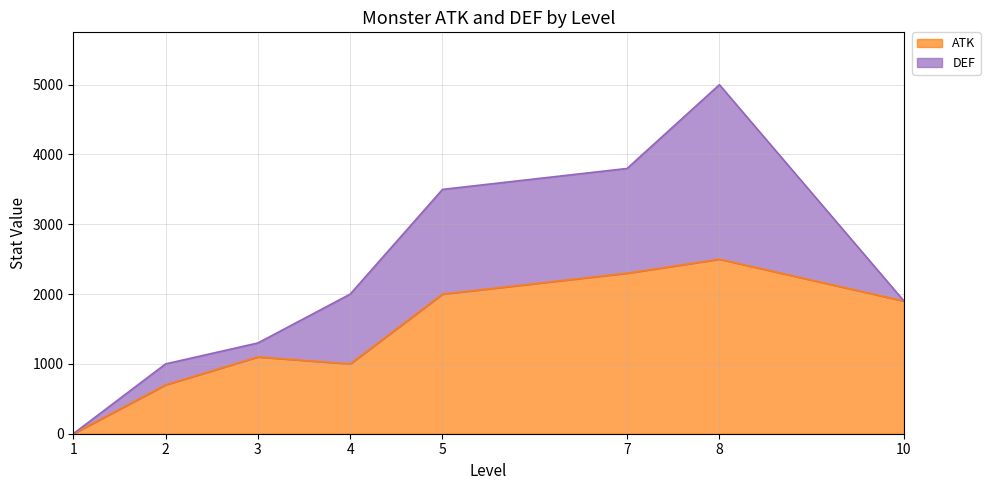

List the labels in order of value, largest first.

8, 7, 5, 10, 3, 4, 2, 1